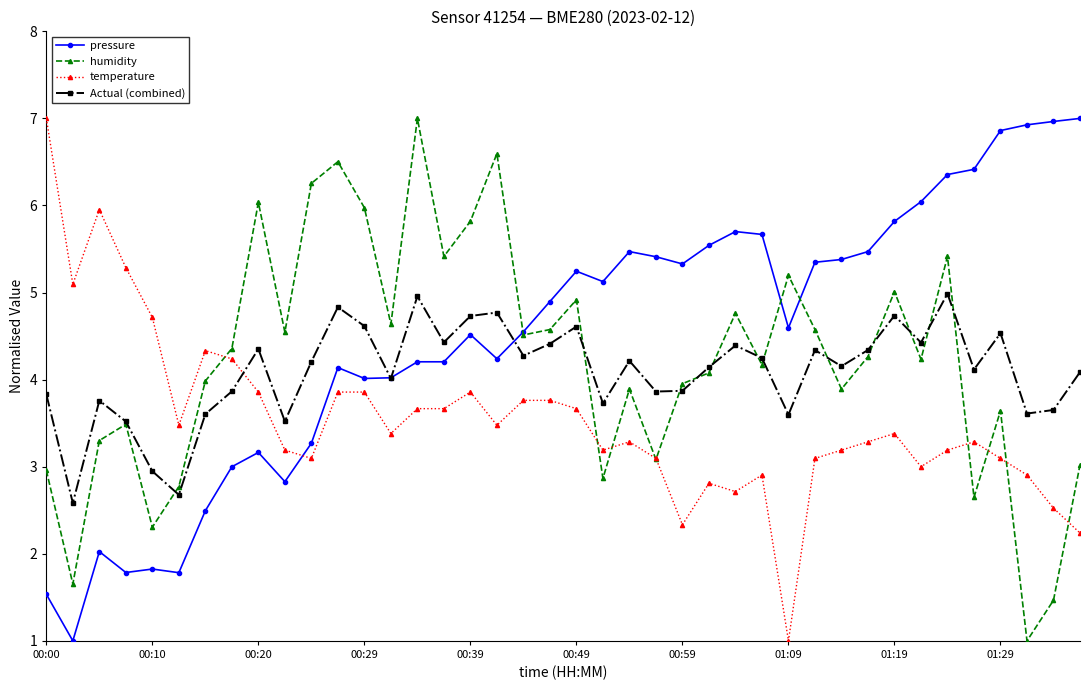

How many series are shown in this chart?

4